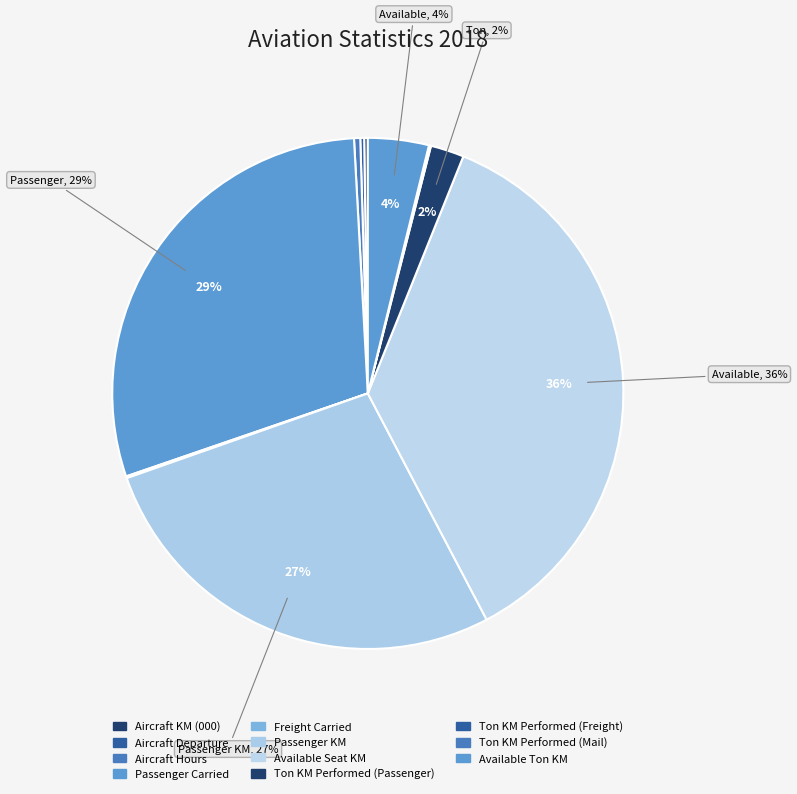

To the nearest percent, what is the difference between the largest and smallest slice percentages?

36%